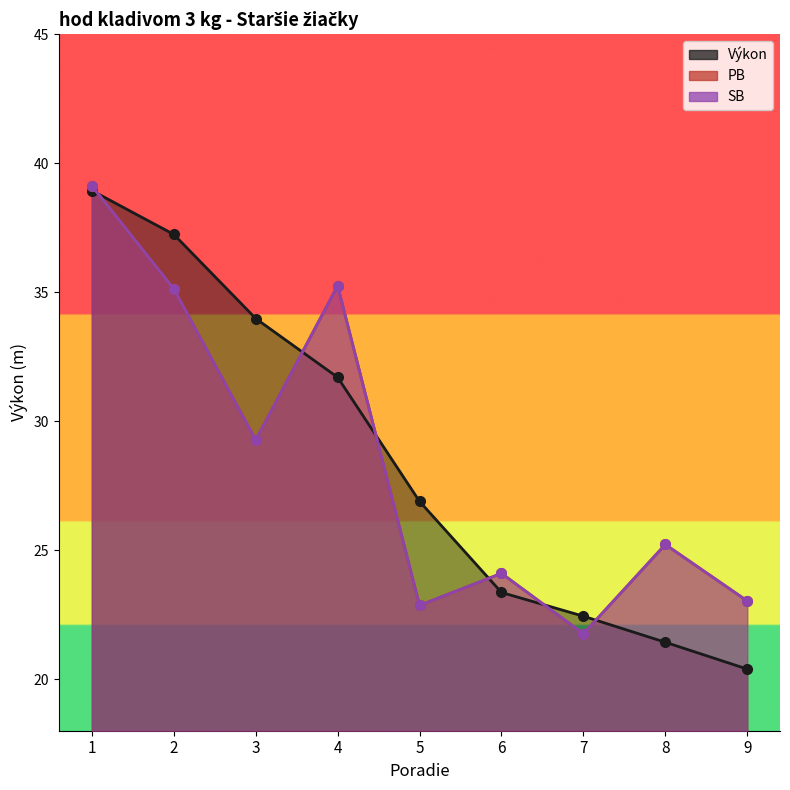

True or false: Výkon has more than 0 points higher than both neighbors.

False